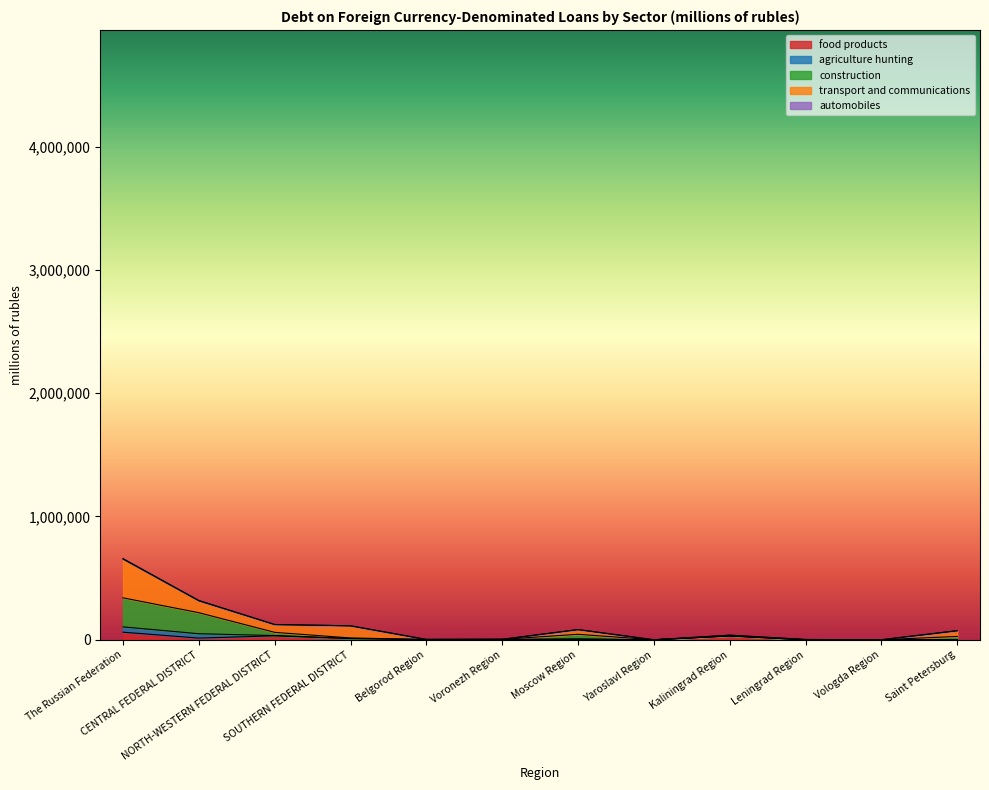

Count the number of categories in the chart.

12